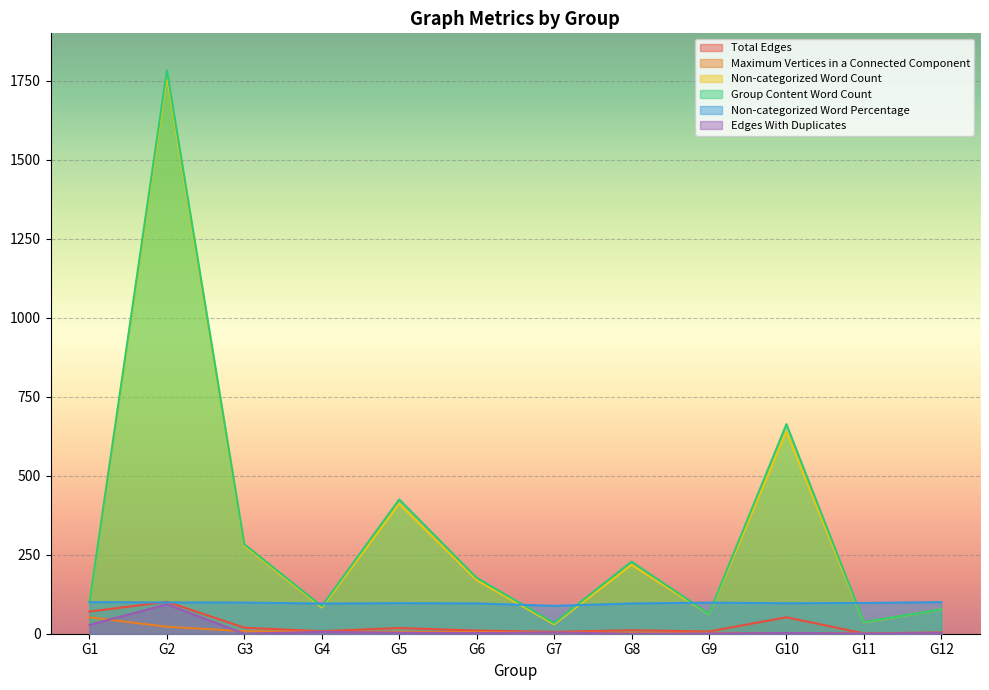

What is the sum of all Maximum Vertices in a Connected Component values?

114.0